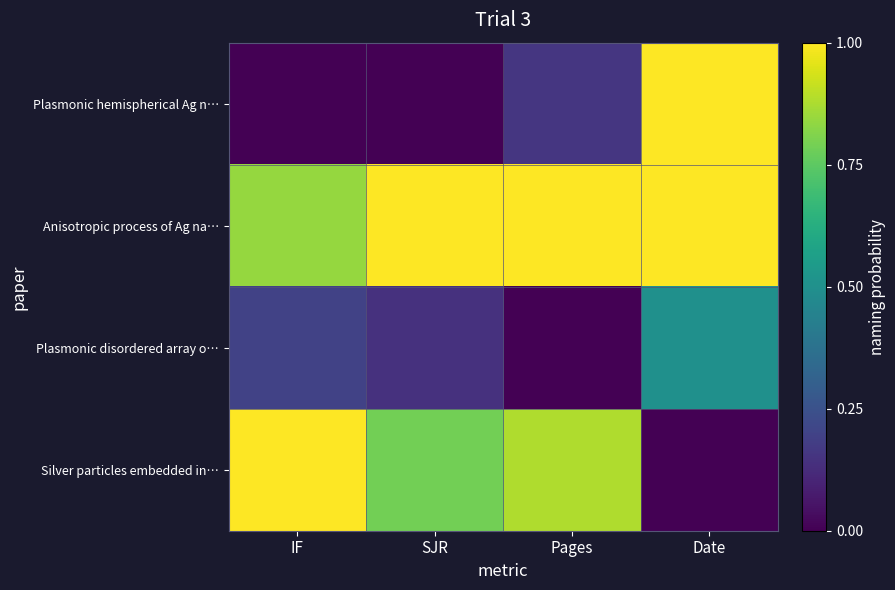

At which category does the chart reach its peak across all series?

Date